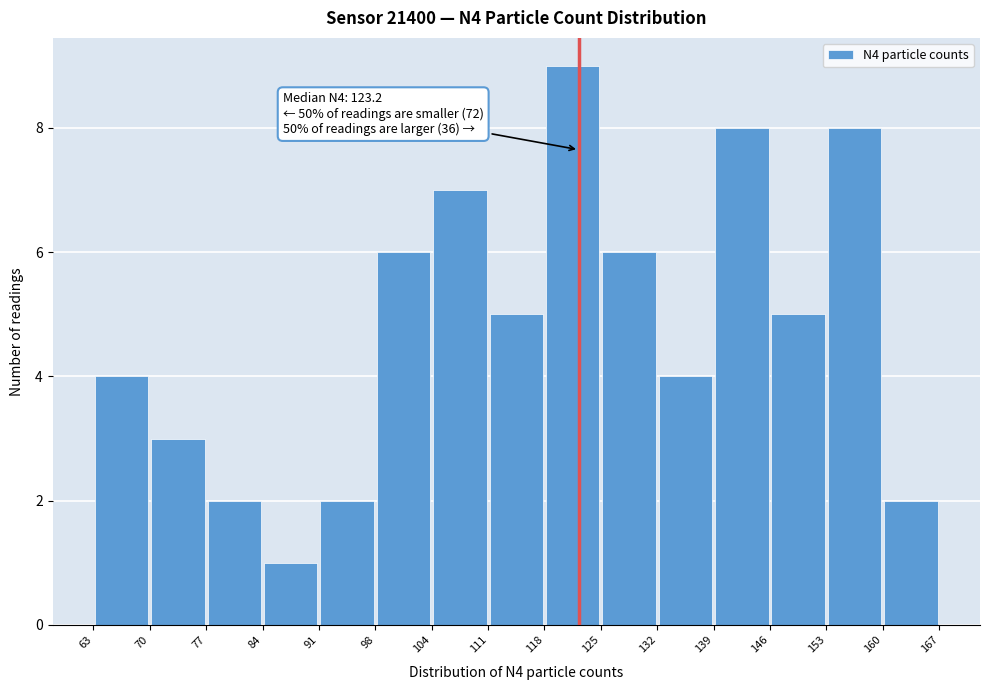

Over which range of the x-axis is the bar tallest?

118 to 125